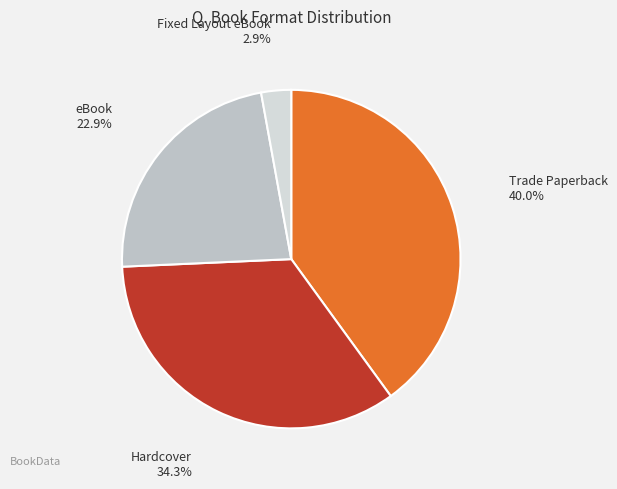

Rank the categories by value from lowest to highest.

Fixed Layout eBook, eBook, Hardcover, Trade Paperback